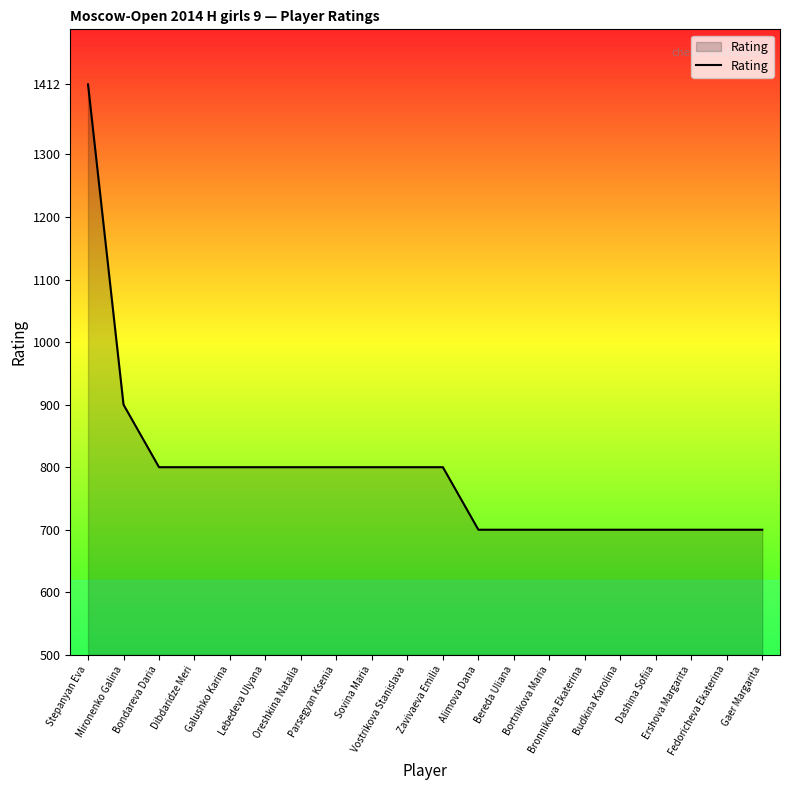

Reading left to right, extract all data points from this chart.

1412	900	800	800	800	800	800	800	800	800	800	700	700	700	700	700	700	700	700	700